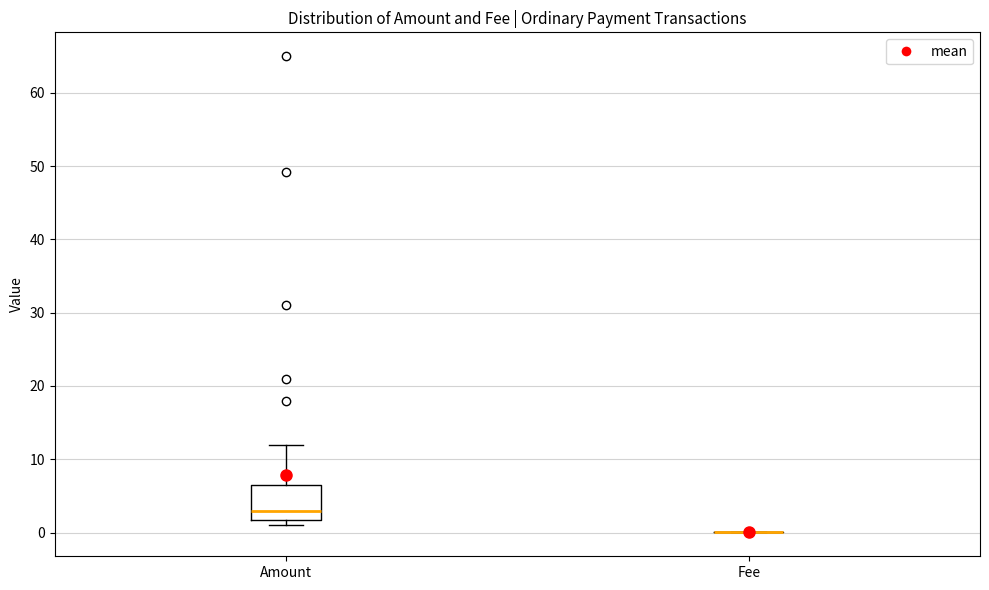

Comparing the boxes themselves (not the whiskers), which one is the tallest?

Amount